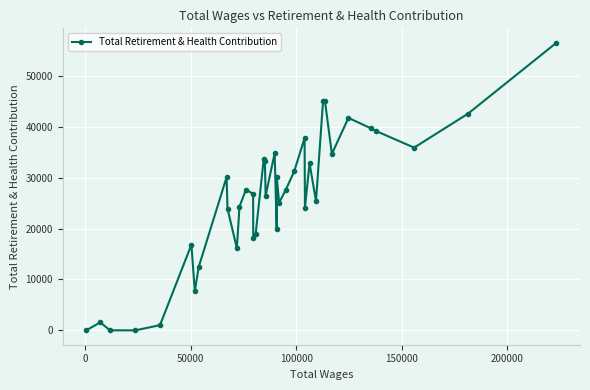

What is the maximum value shown in the chart?

56501